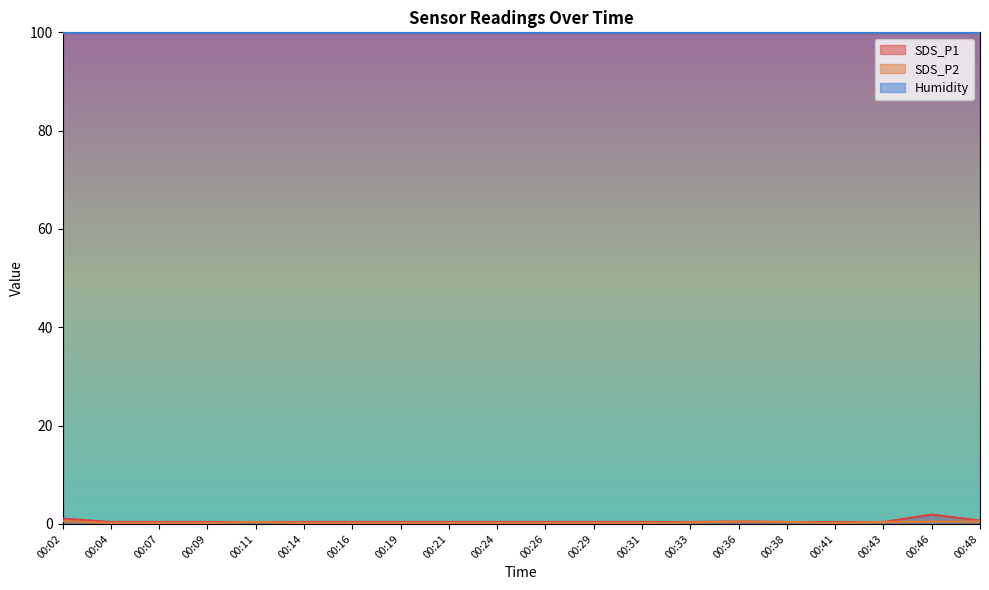

What is the sum of the SDS_P1 values at 00:11 and 00:46?

2.3